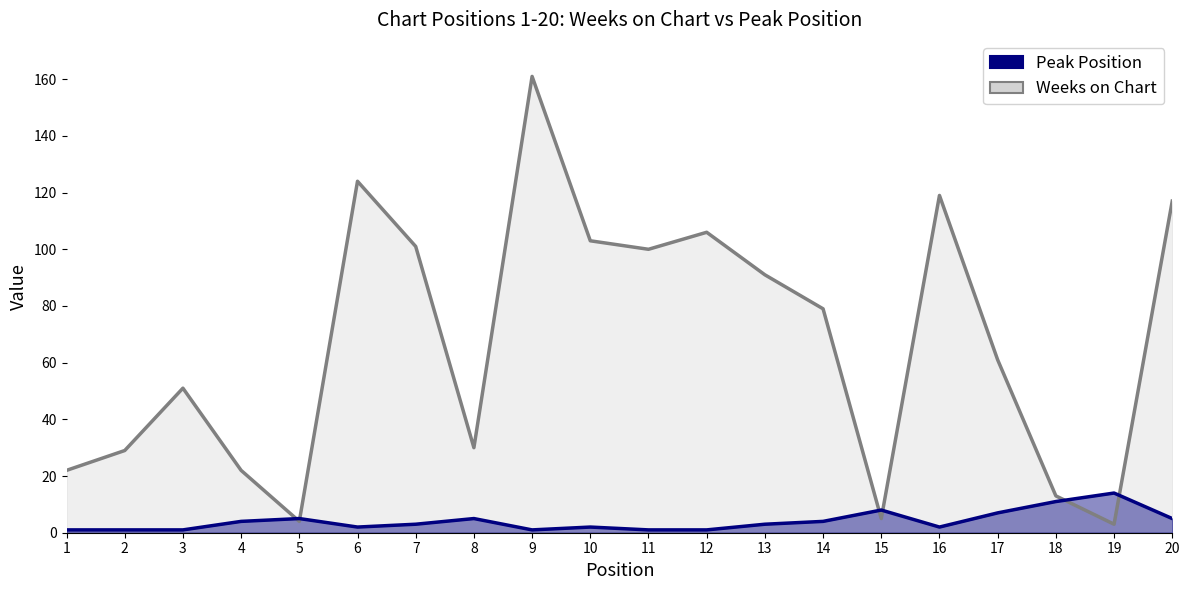

What is the value of the Weeks on Chart point at the 16th from the left?

119